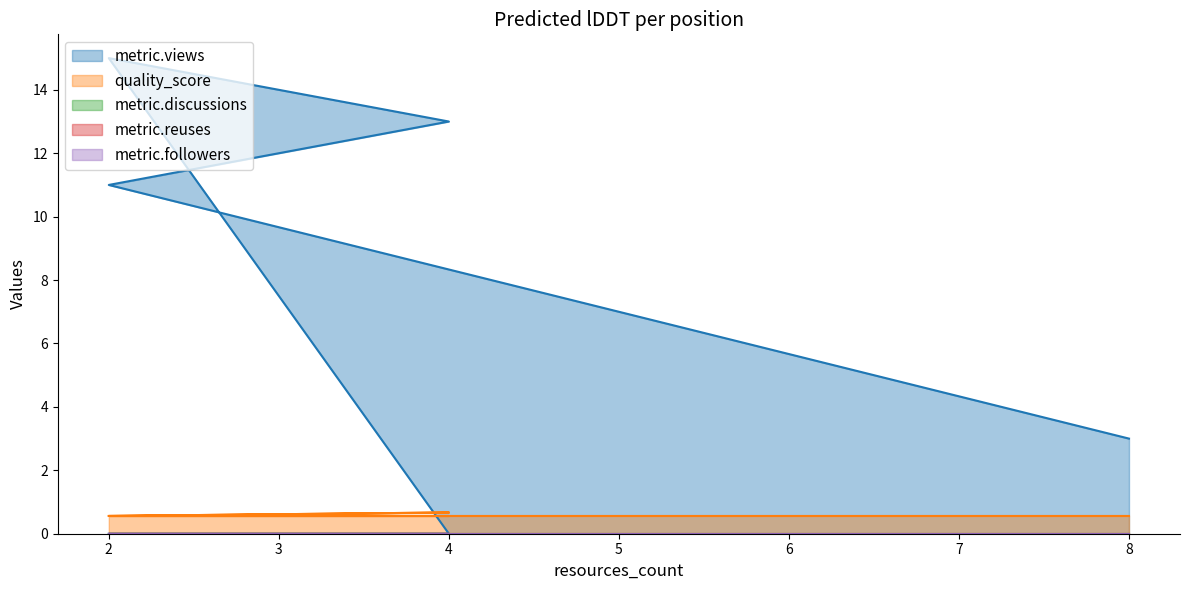

What is the sum of the quality_score values at 4 and 2?

1.1